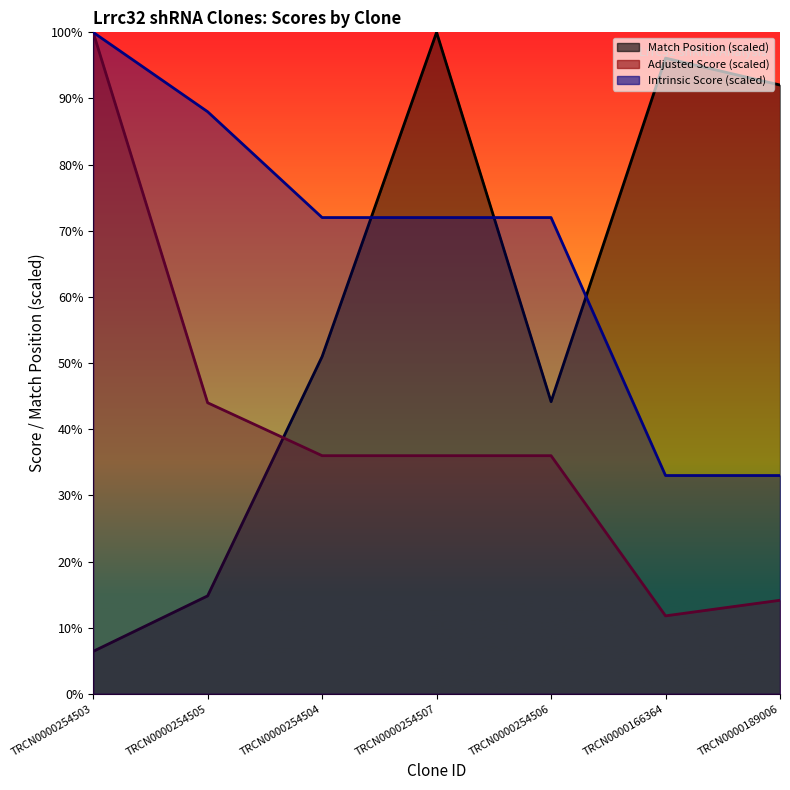

At which category is the sum across all series the highest?

TRCN0000254507